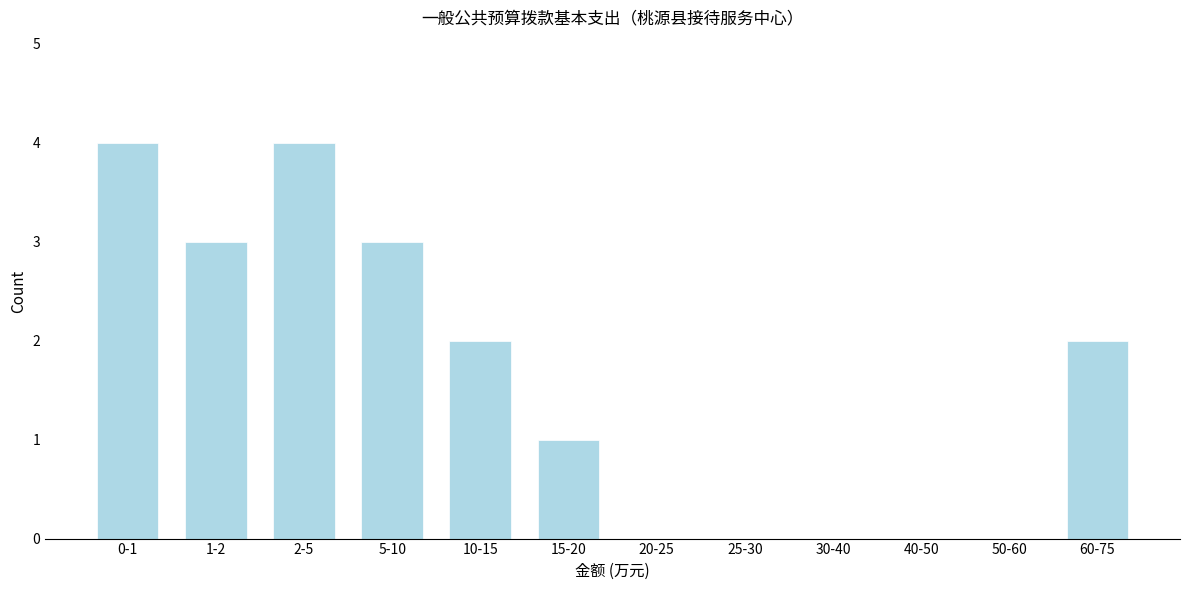

Reading left to right, what are all the values shown in this chart?

0-1=4	1-2=3	2-5=4	5-10=3	10-15=2	15-20=1	20-25=0	25-30=0	30-40=0	40-50=0	50-60=0	60-75=2